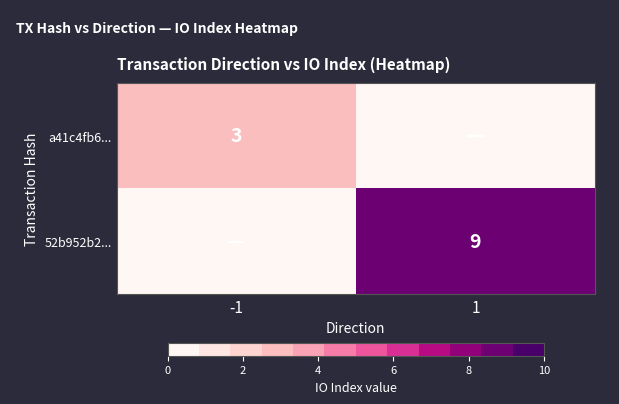

True or false: a41c4fb6... has a value of 4 at -1.

False